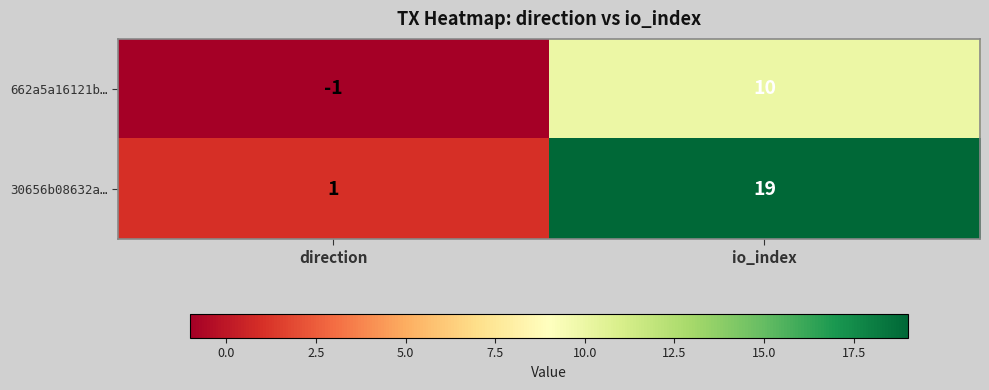

How many negative values does the 662a5a16121b… series have?

1